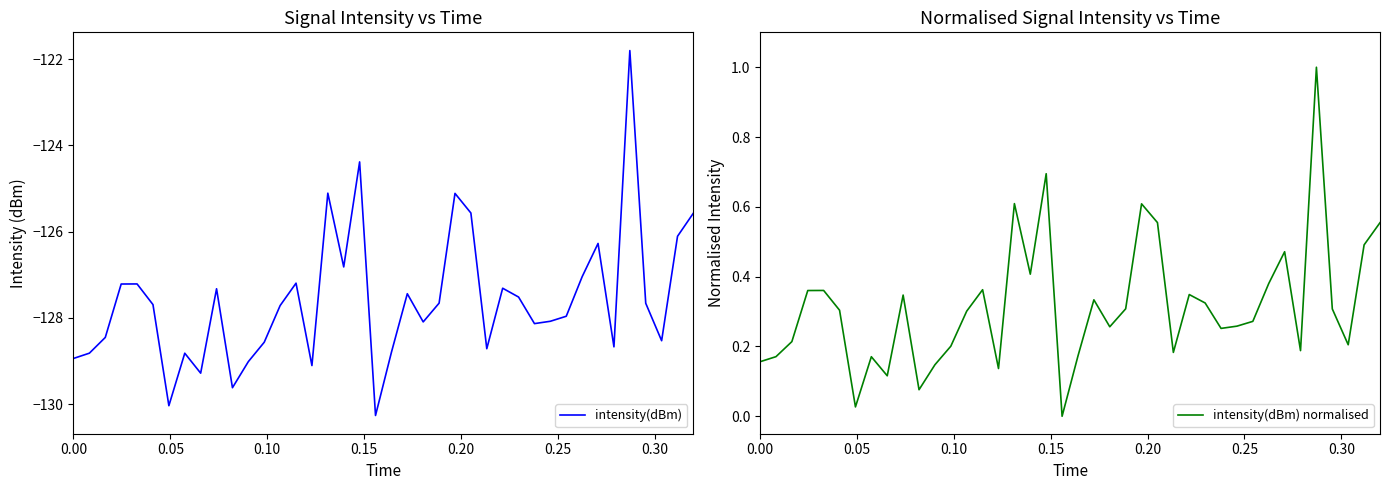

True or false: intensity(dBm) and intensity(dBm) normalised cross at least once.

False